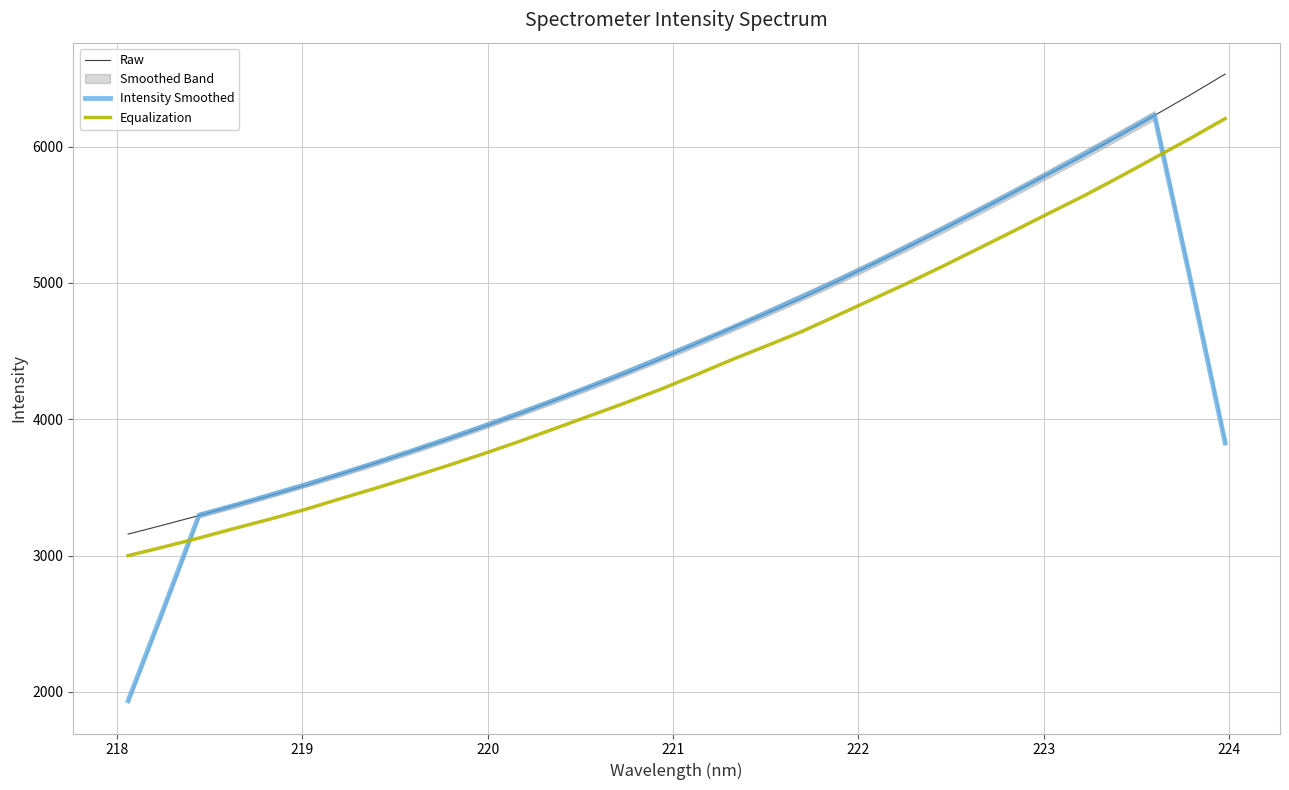

True or false: Raw and Equalization intersect in this chart.

False